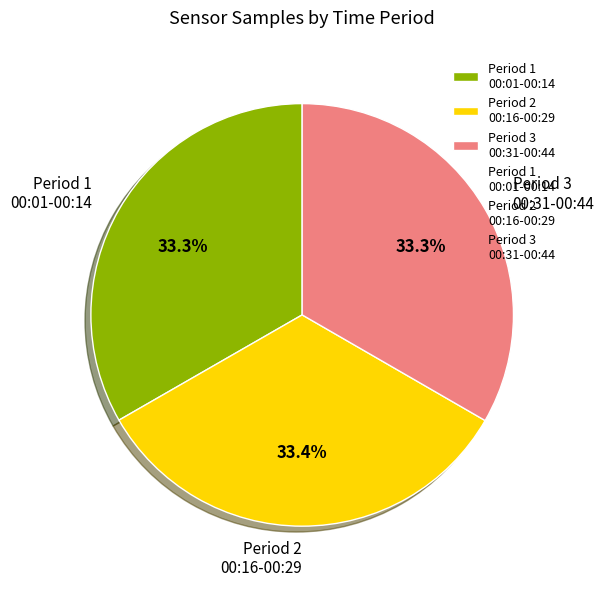

What is the ratio of the value at Period 2 00:16-00:29 to the value at Period 1 00:01-00:14?

1.0